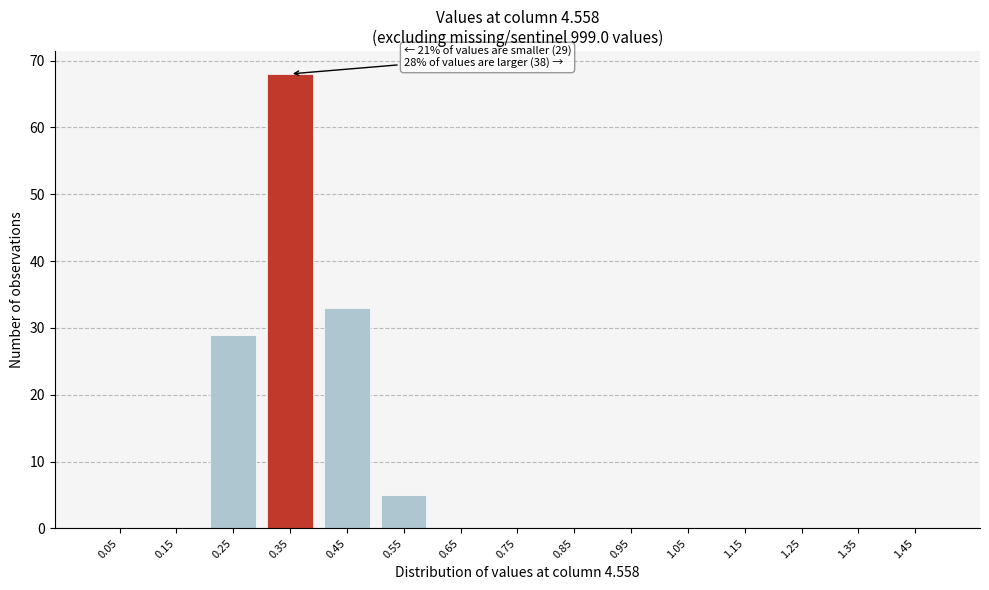

Reading left to right, extract all data points from this chart.

0.05=0	0.15=0	0.25=29	0.35=68	0.45=33	0.55=5	0.65=0	0.75=0	0.85=0	0.95=0	1.05=0	1.15=0	1.25=0	1.35=0	1.45=0